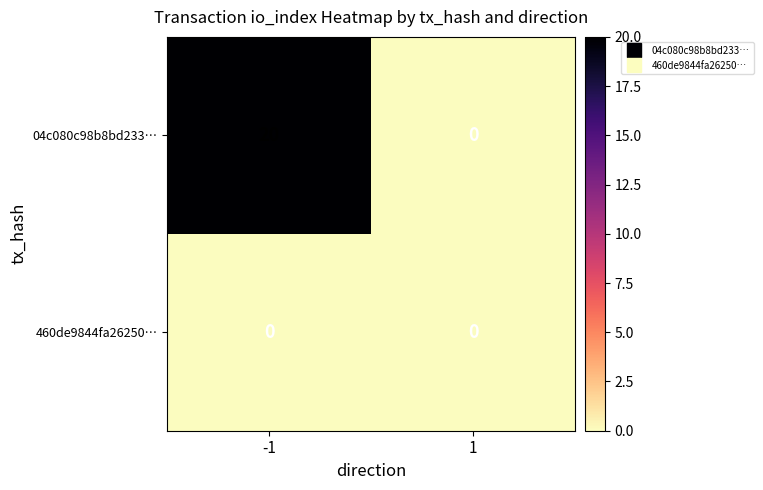

The value of 460de9844fa26250… at 1 is 0. True or false?

True